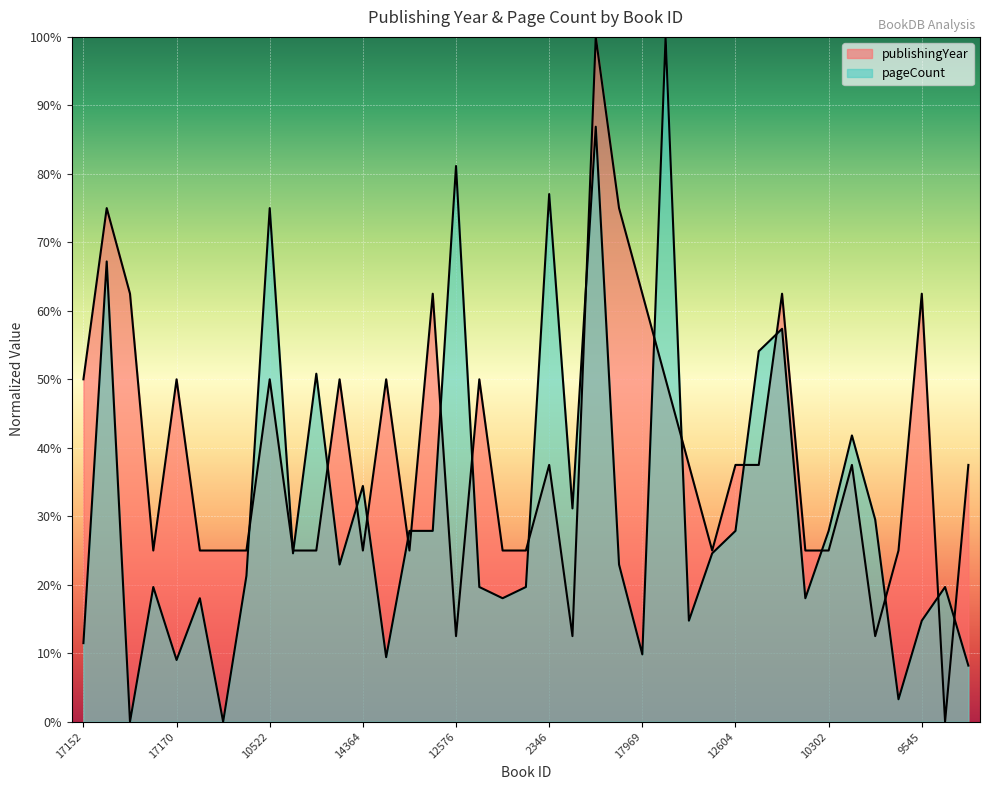

What is the label of the 12th point from the right?

13883